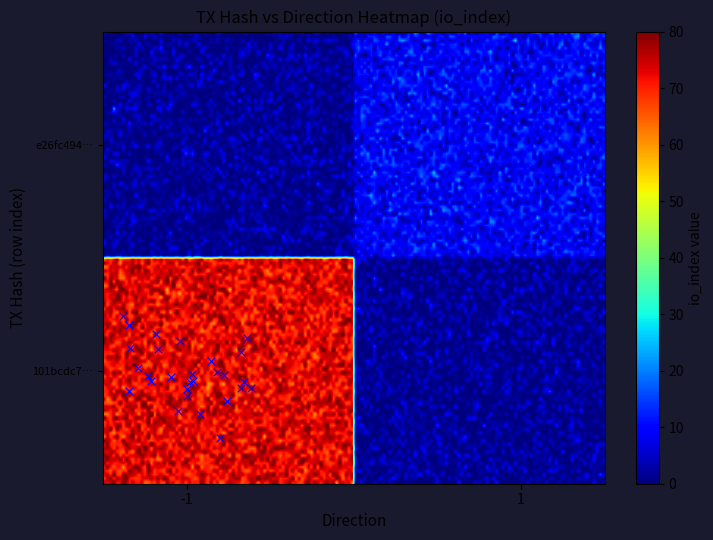

True or false: e26fc494782610bc0a253d54f4db8c7943140d0 has a value of 13 at io_index.

False